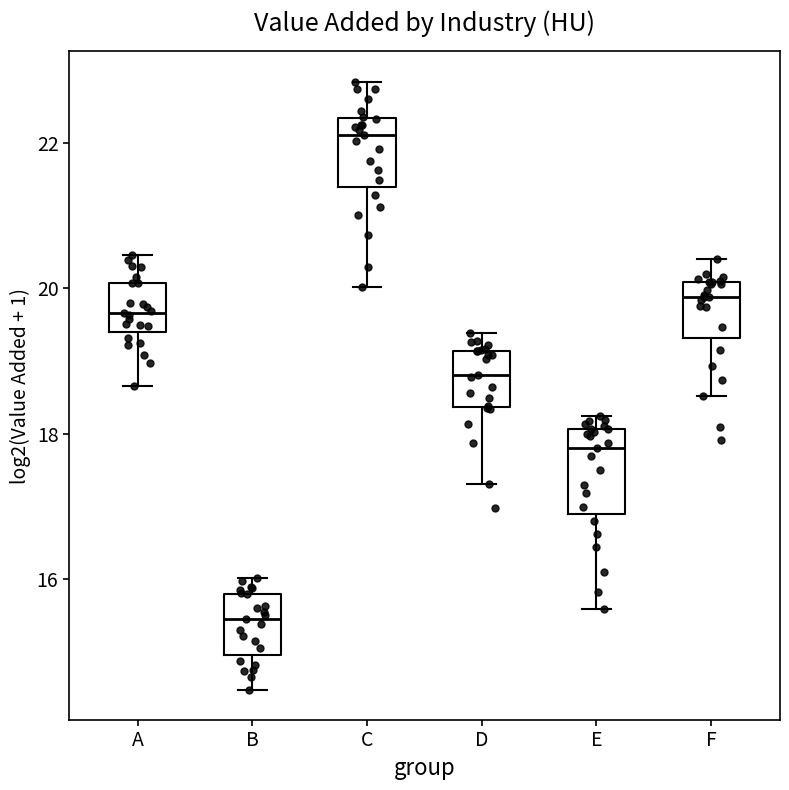

Where is the lower edge of the box for E on the y-axis? The values are not printed on the chart, so give them approximately, as read against the axis.

16.8